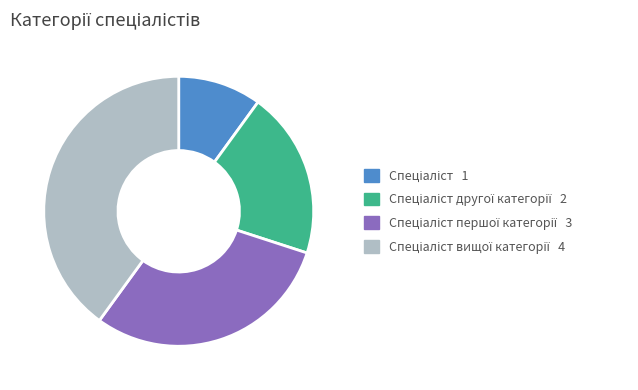

How many slices are in this pie chart?

4